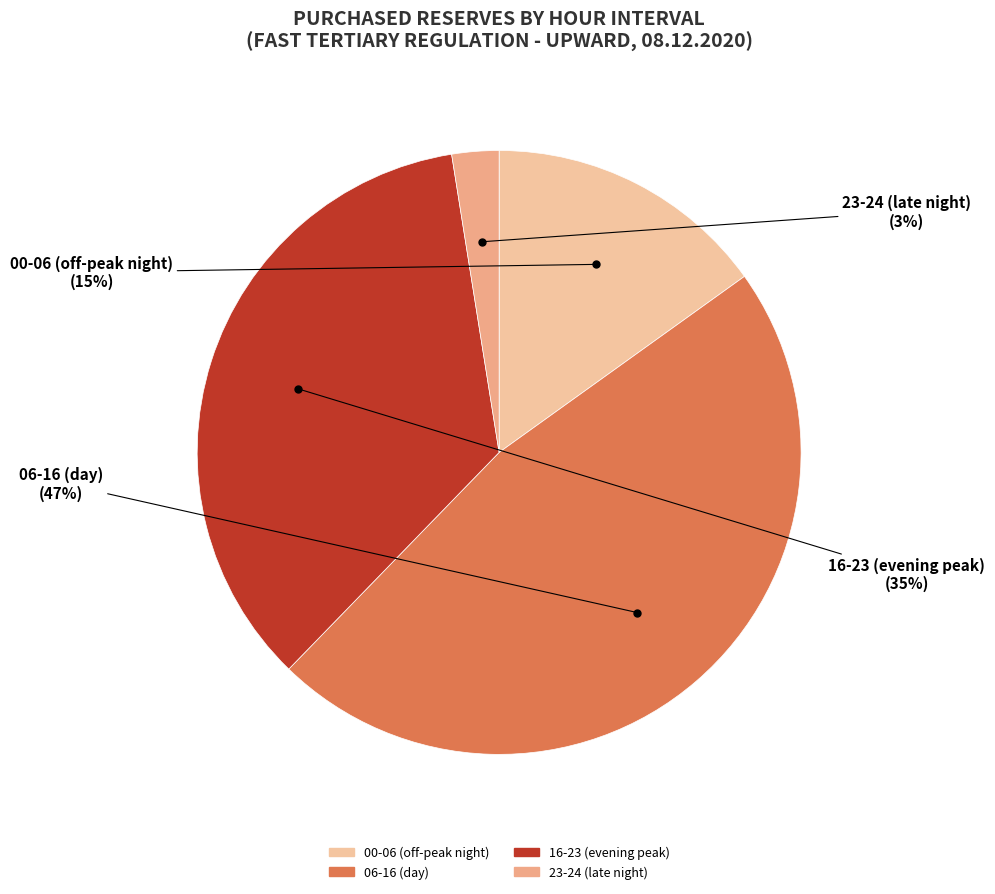

How many segments does this pie chart have?

4